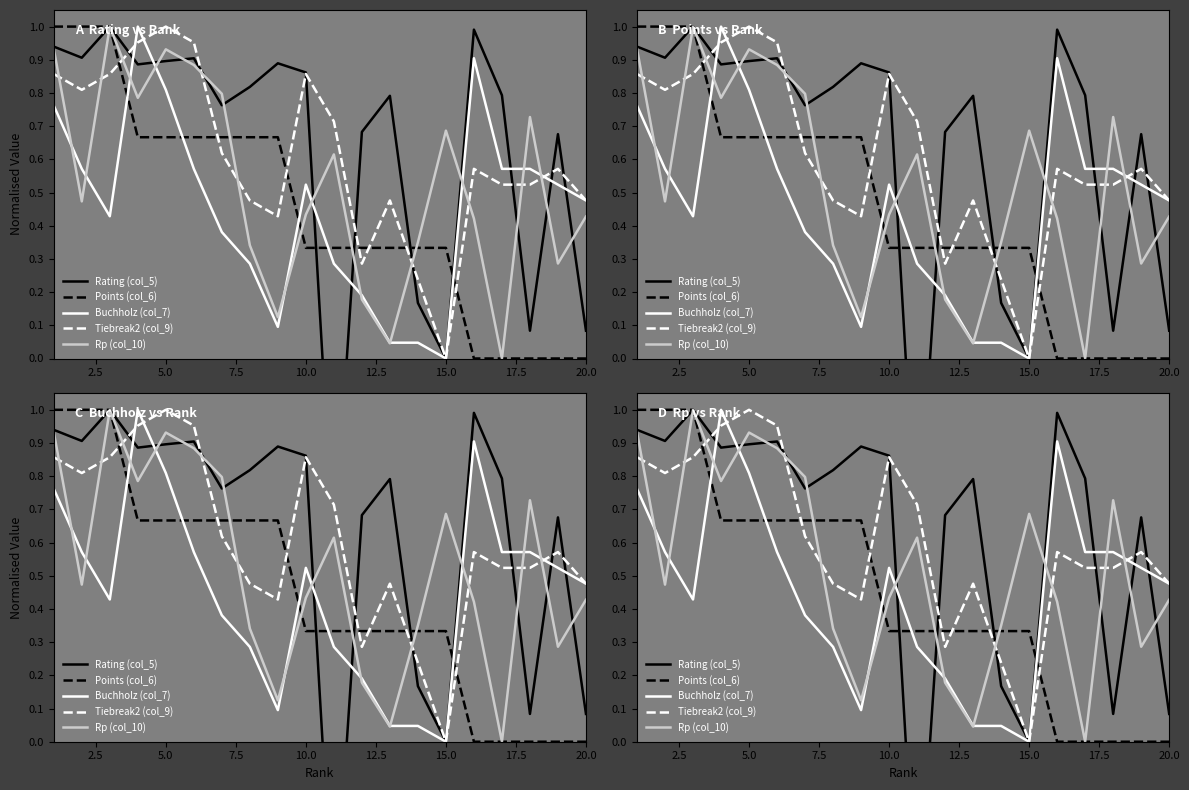

What is the difference between the maximum and minimum values in the Rating (col_5) series?

1.6